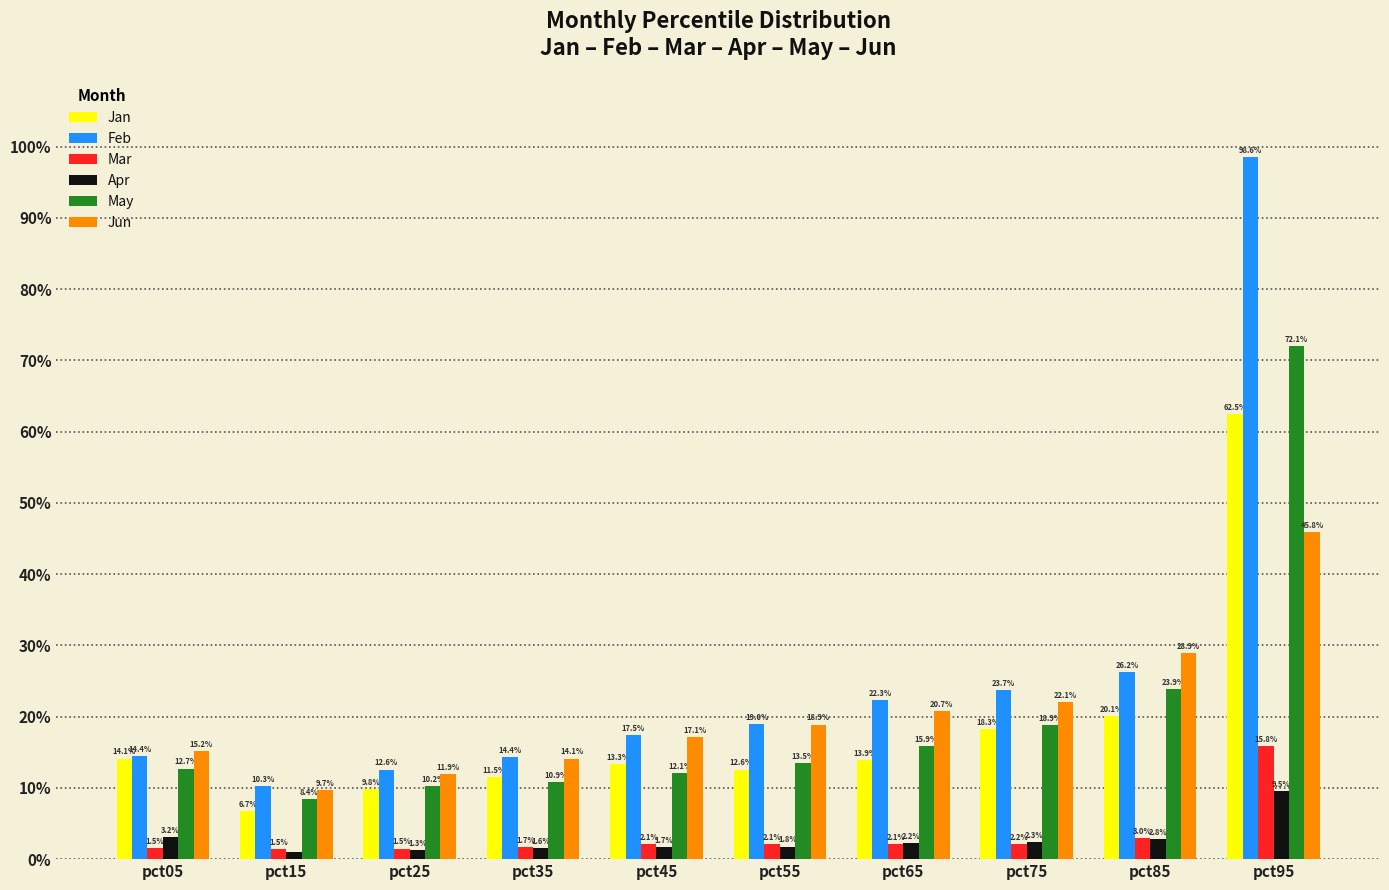

Are the bars horizontal?

No